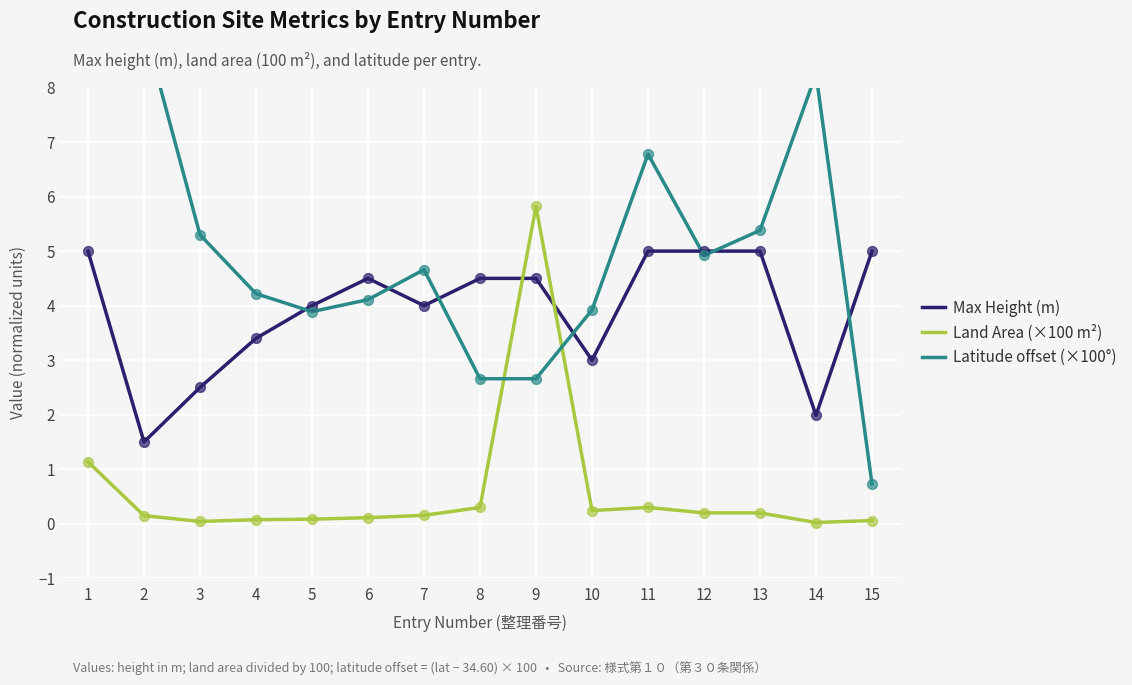

Which series reaches the maximum Y coordinate?

Latitude offset (×100°)